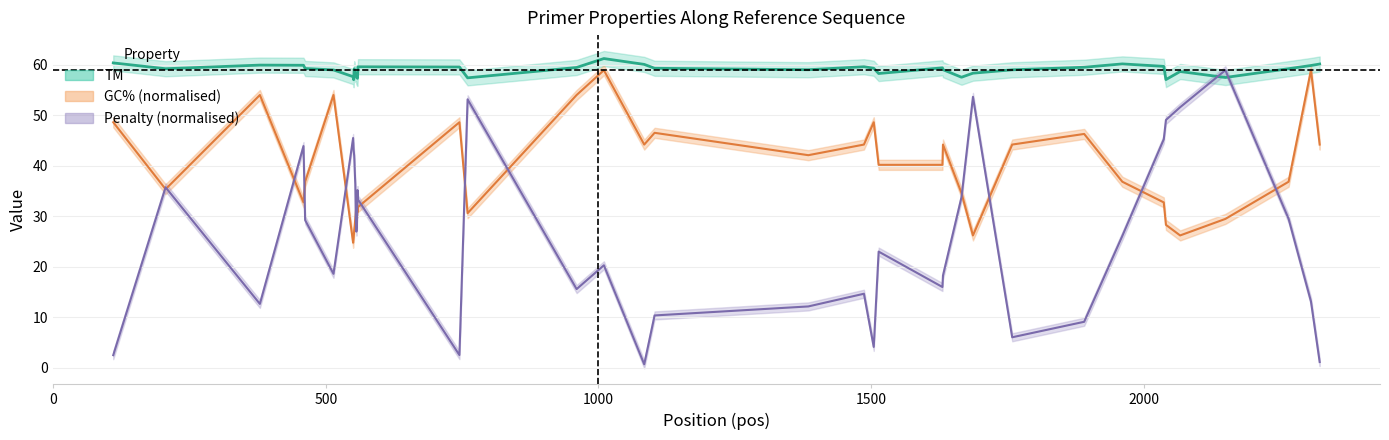

Reading left to right, transcribe all the data shown in this chart.

TM: 60.4	59.2	60.0	59.9	59.3	59.0	57.7	57.1	59.2	58.7	58.1	58.3	57.7	57.5	57.3	59.6	59.6	57.4	59.5	61.3	60.1	59.3	59.0	59.6	59.3	58.3	59.4	59.1	57.6	58.4	59.0	59.5	60.2	59.7	57.1	58.7	57.5	59.3	59.9	60.2
GC: 48.6	35.4	54.0	32.8	36.8	54.0	24.8	25.8	27.2	28.3	29.5	30.8	32.2	32.2	30.8	31.8	48.6	30.6	54.0	59.0	44.2	46.5	42.1	44.2	48.6	40.2	40.2	44.2	34.6	26.2	44.2	46.3	36.8	32.8	28.3	26.2	29.5	36.8	59.0	44.2
pen: 2.5	35.7	12.6	43.9	29.2	18.6	45.5	43.1	42.0	39.1	36.4	29.2	27.0	28.2	35.2	33.3	2.5	53.2	15.6	20.3	0.7	10.3	12.1	14.6	4.1	23.0	16.0	18.2	33.8	53.7	6.0	9.1	26.1	45.3	49.1	51.6	59.0	29.5	13.1	1.1